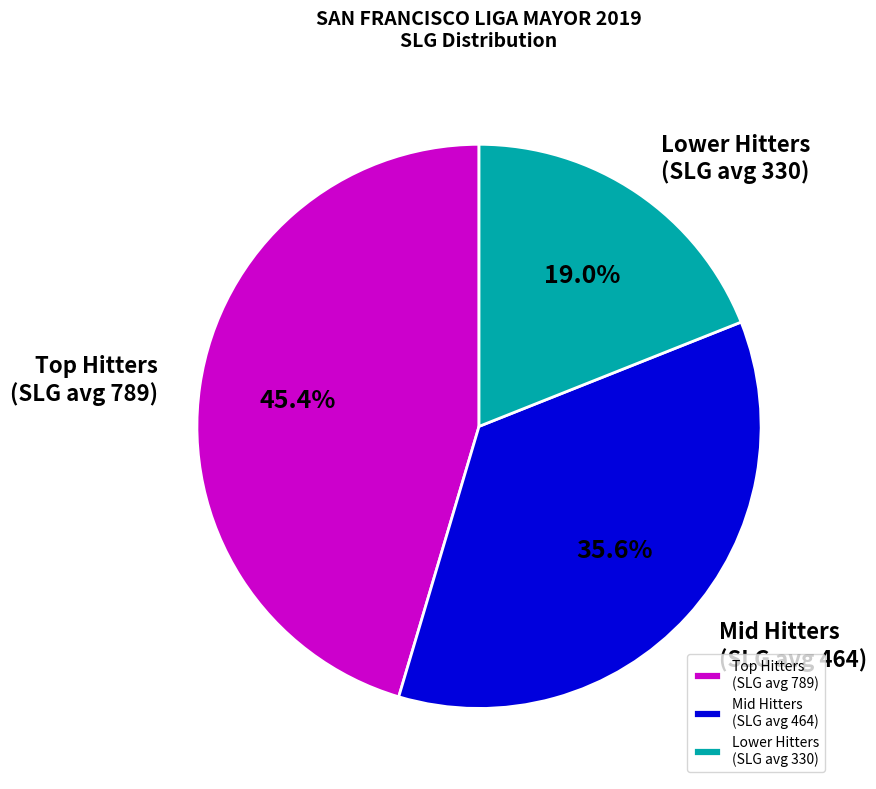

To the nearest percent, what is the average slice percentage?

33%